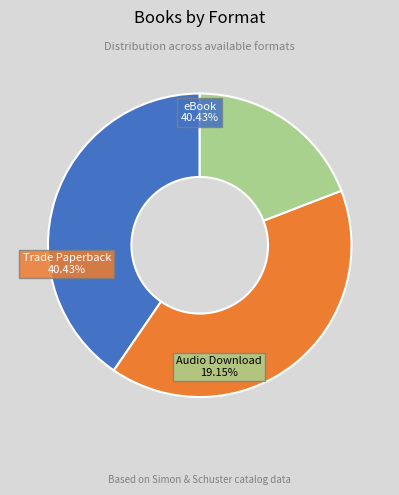

What percentage is the Audio Download slice, to the nearest percent?

19%